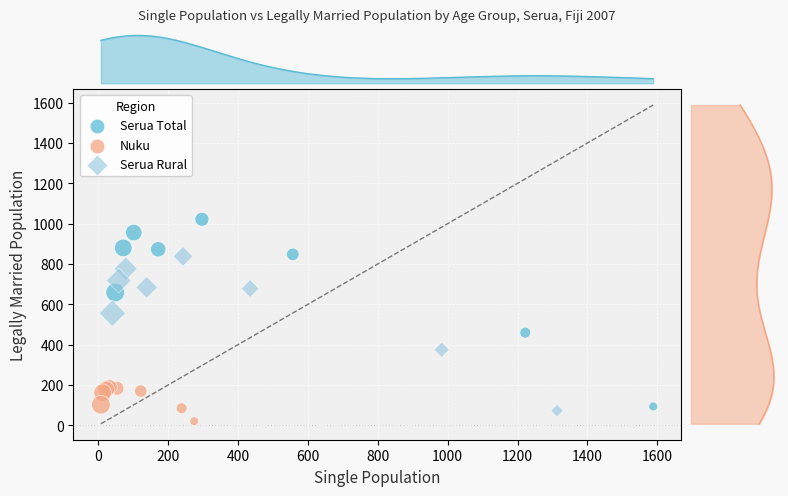

Which series has the largest Y range (max minus min)?

Serua Total